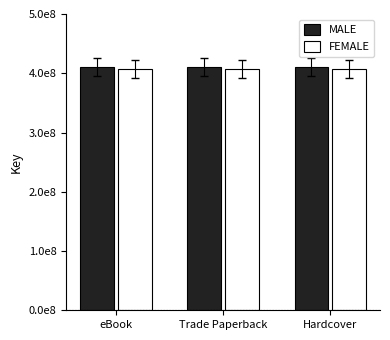

What position from the right is Hardcover?

1